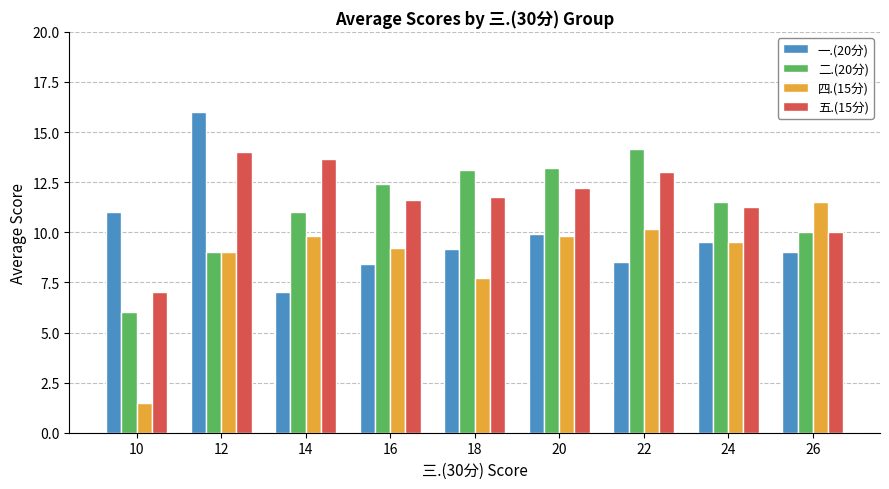

How many bars are there in total?

36